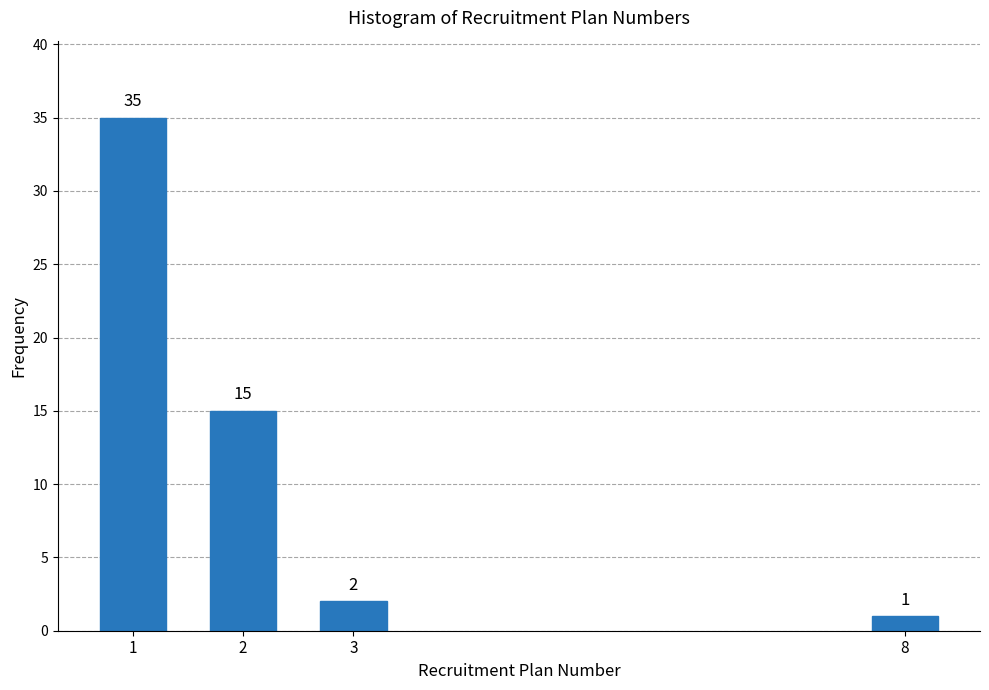

Reading left to right, transcribe all the data shown in this chart.

1=35	2=15	3=2	8=1